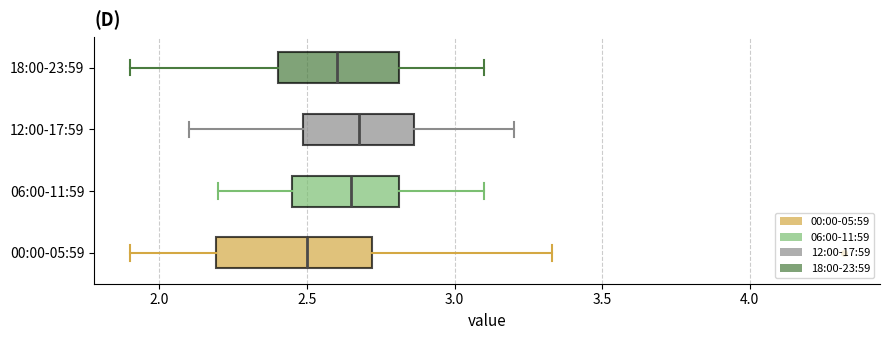

Comparing the boxes themselves (not the whiskers), which one is the widest?

00:00-05:59